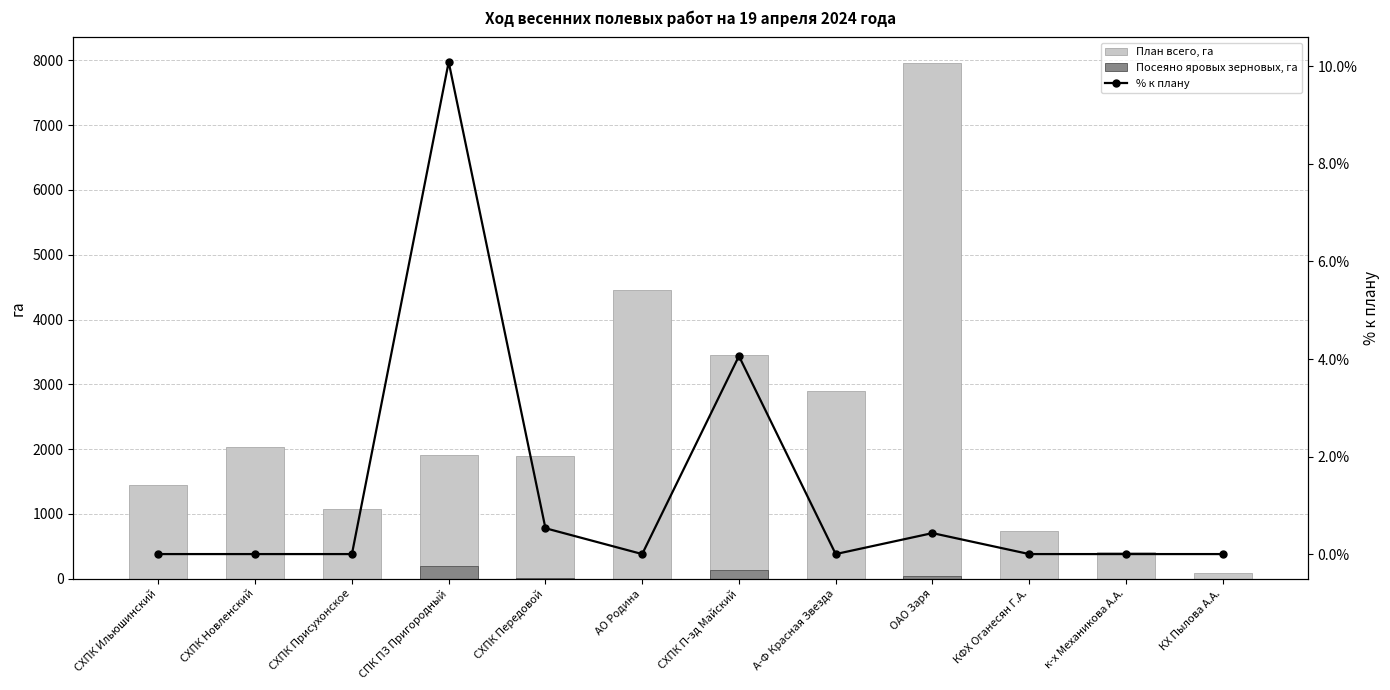

What is the difference between the second highest and second lowest values in the Посеяно яровых зерновых, га series?

140.0